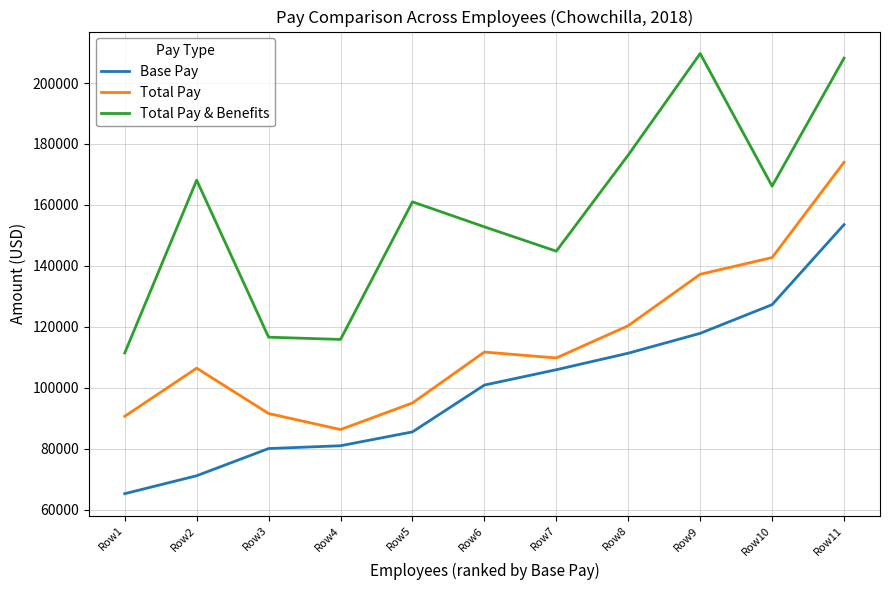

Reading left to right, list all the values displayed in this chart.

Base Pay: Row1=65203.0	Row2=71090.0	Row3=80018.0	Row4=80936.0	Row5=85482.0	Row6=100854.0	Row7=105891.0	Row8=111319.0	Row9=117837.0	Row10=127257.0	Row11=153532.0
Total Pay: Row1=90609.0	Row2=106404.0	Row3=91518.0	Row4=86255.0	Row5=94976.0	Row6=111698.0	Row7=109758.0	Row8=120358.0	Row9=137223.0	Row10=142715.0	Row11=173991.0
Total Pay & Benefits: Row1=111415.2	Row2=168118.6	Row3=116576.6	Row4=115834.8	Row5=161000.4	Row6=152798.1	Row7=144806.9	Row8=176380.0	Row9=209684.0	Row10=166157.3	Row11=208173.1